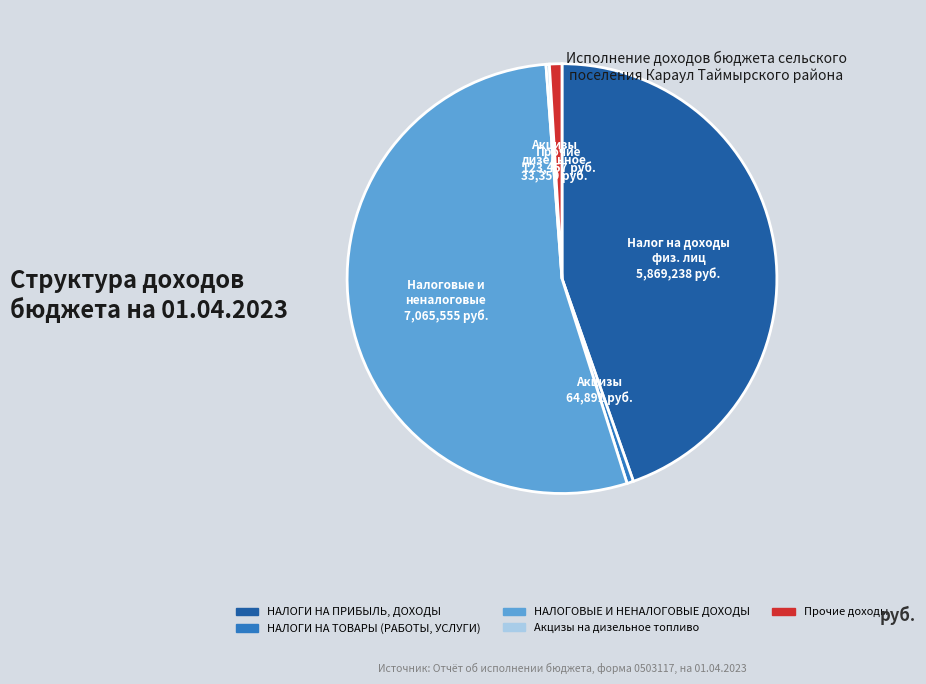

Is there a majority slice in this chart?

Yes